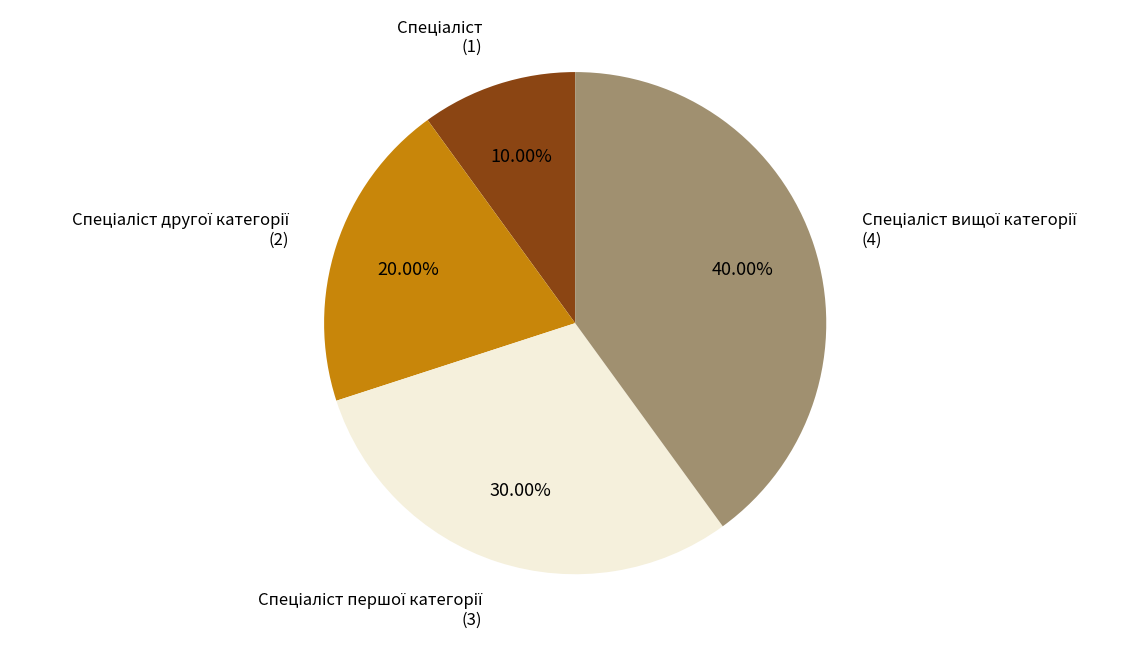

Is there a majority slice in this chart?

No